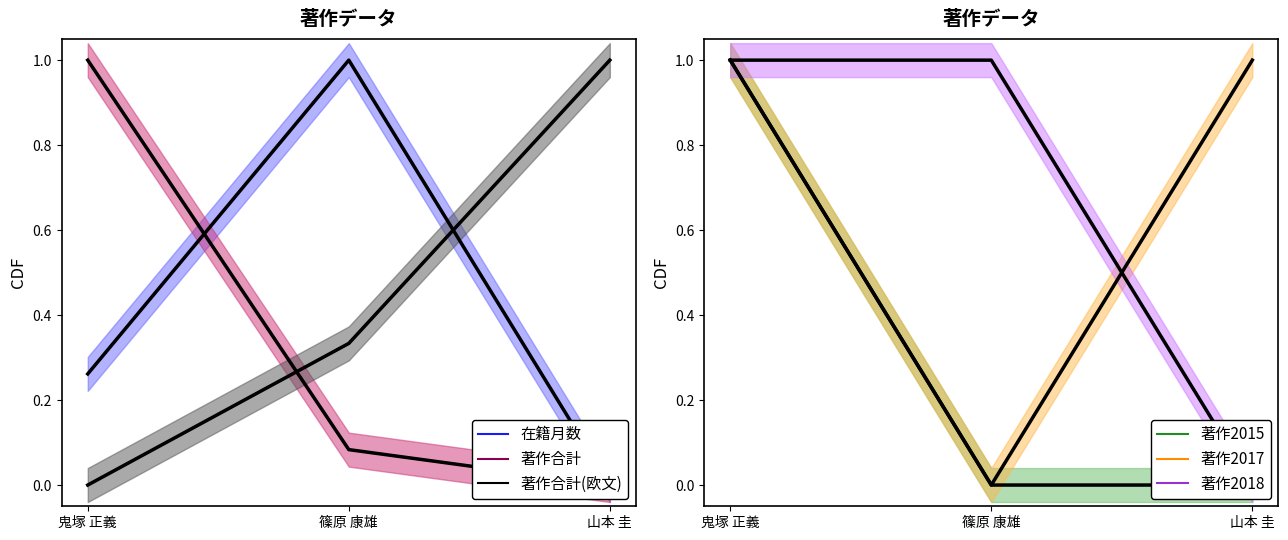

Which series has the widest spread of values?

在籍月数